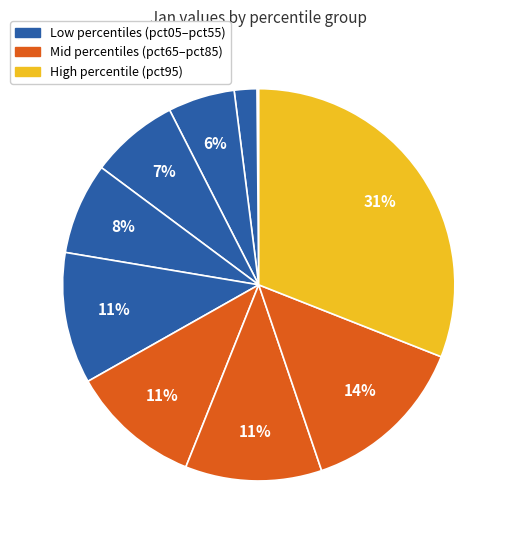

To the nearest percent, what is the average slice percentage?

10%